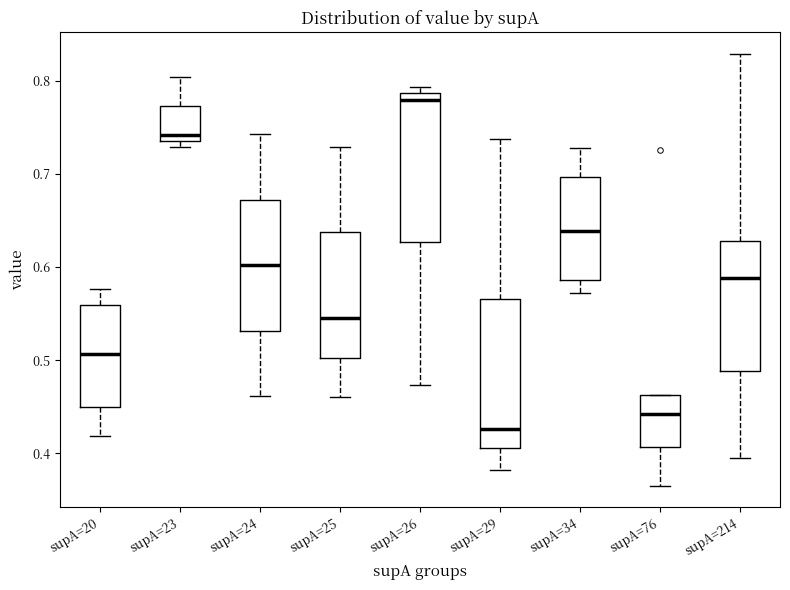

Where does the median line of the box for supA=34 sit on the y-axis? The values are not printed on the chart, so give them approximately, as read against the axis.

0.64